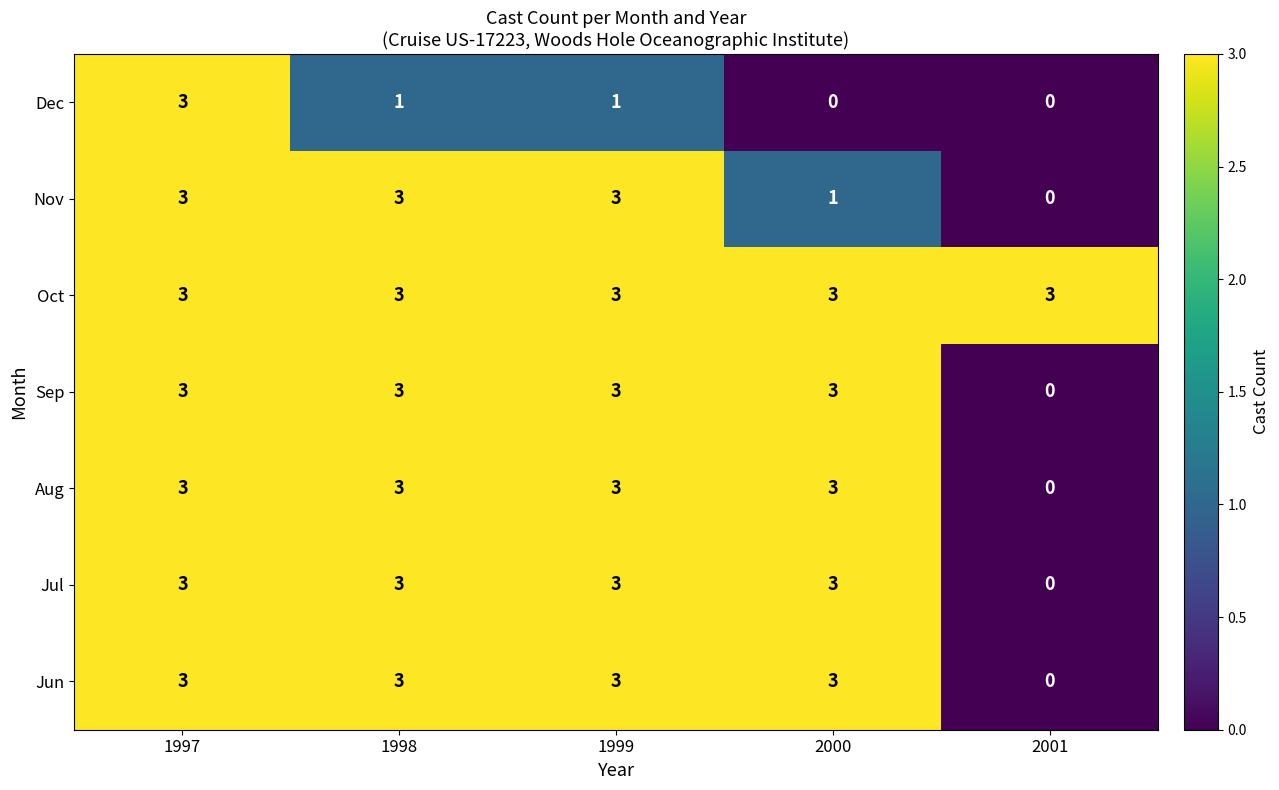

The Jul series shows 1 at 2000. True or false?

False